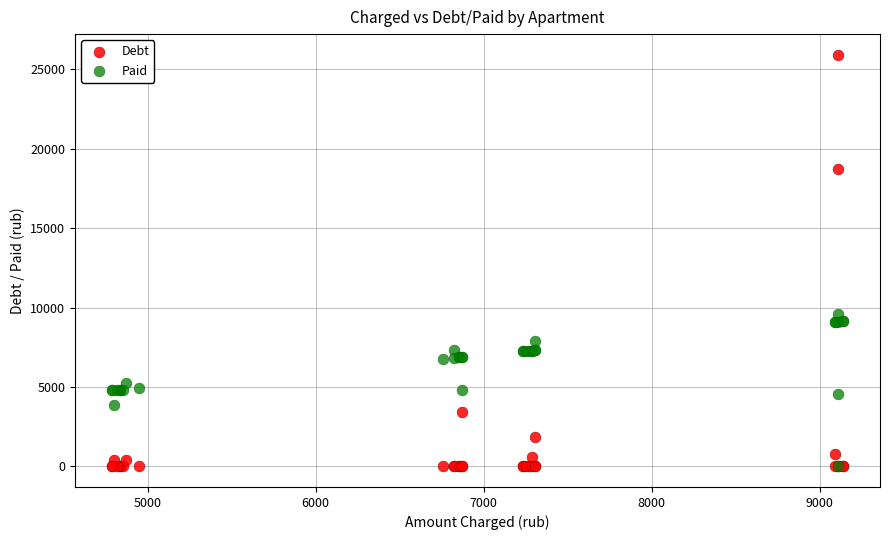

Which series has the widest spread of Y values?

Debt